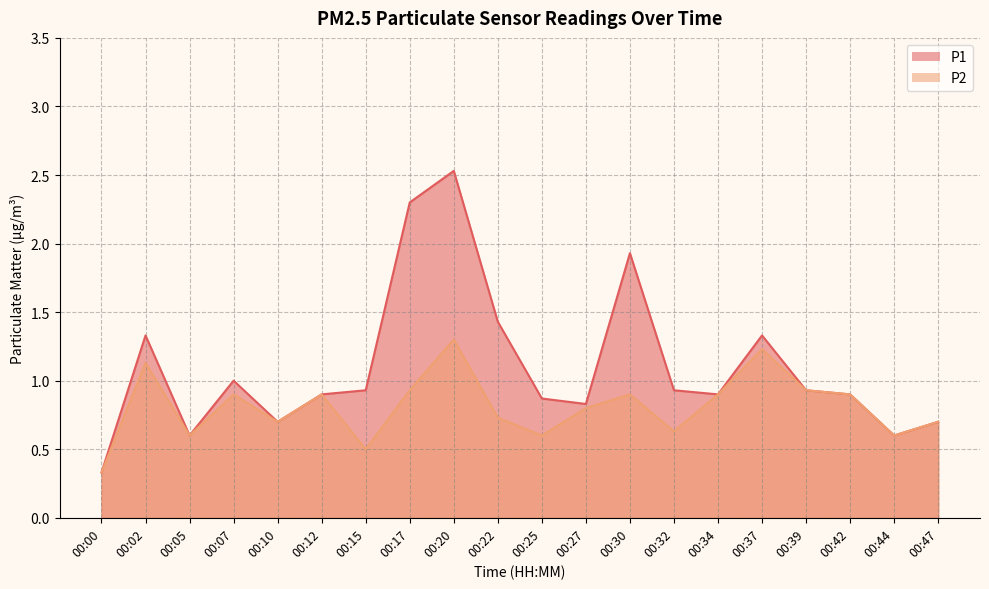

Rank the series at 00:05 from highest to lowest value.

P1, P2